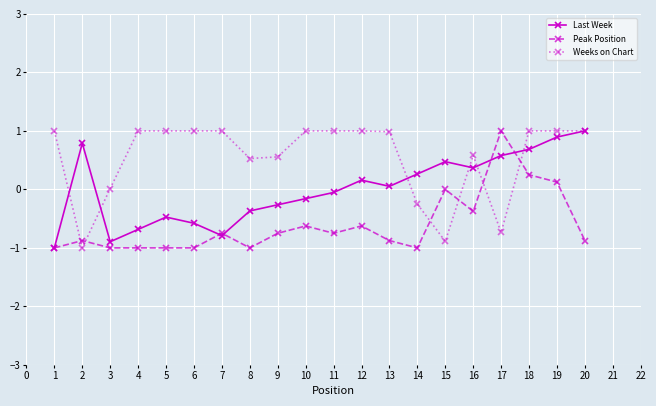

How many lines are shown in the chart?

3